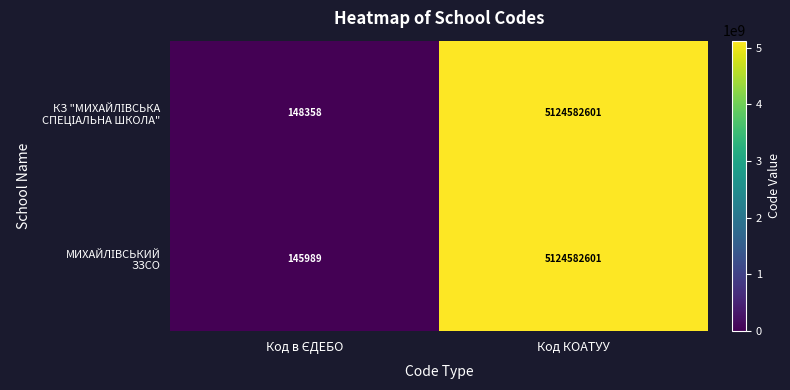

Which label corresponds to the largest value in the chart?

Код КОАТУУ